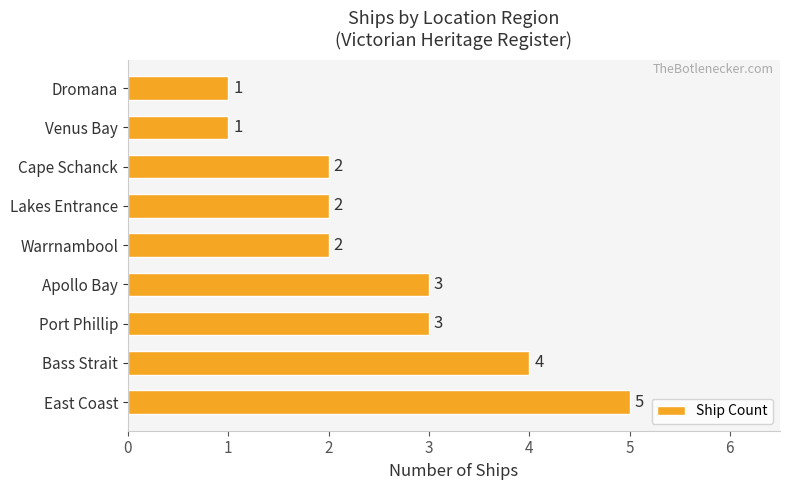

What is the maximum value shown in the chart?

5